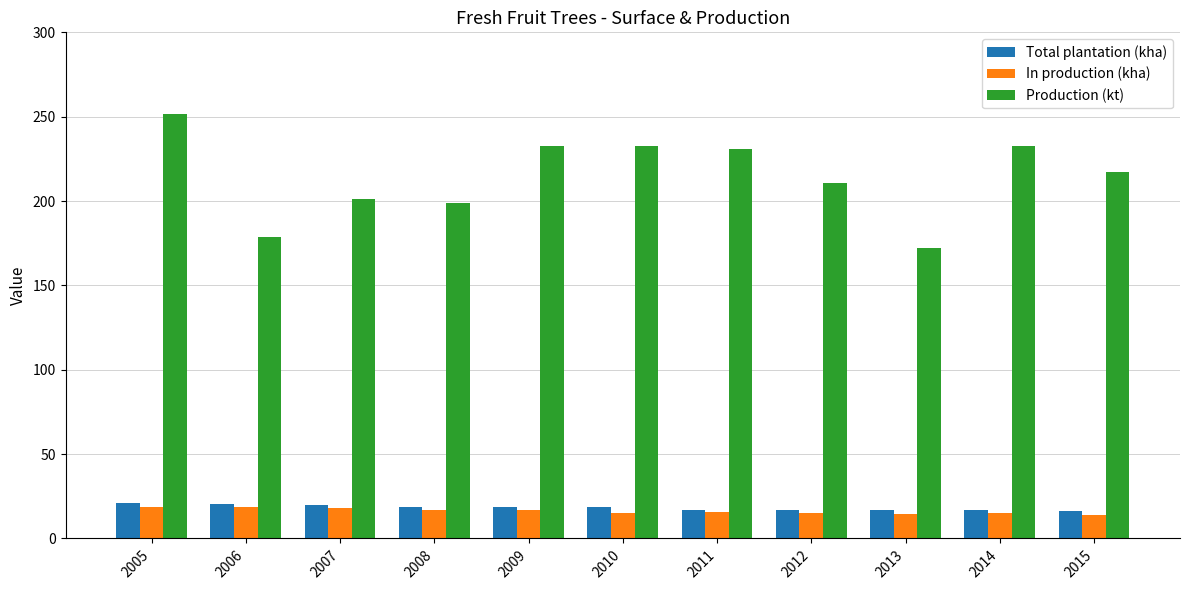

Does the chart contain stacked bars?

No